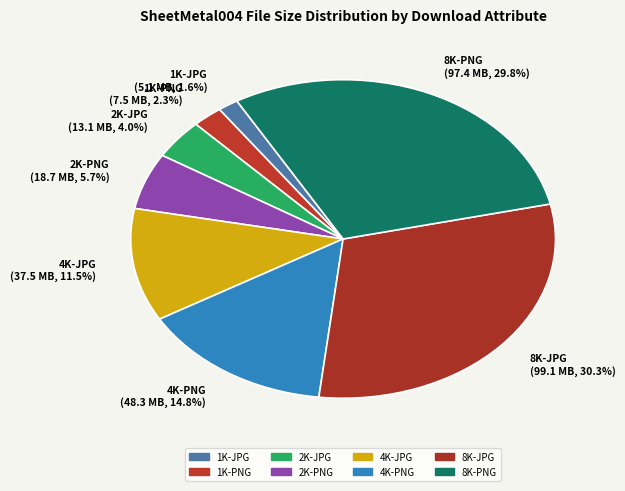

Rank the categories by value from lowest to highest.

1K-JPG, 1K-PNG, 2K-JPG, 2K-PNG, 4K-JPG, 4K-PNG, 8K-PNG, 8K-JPG